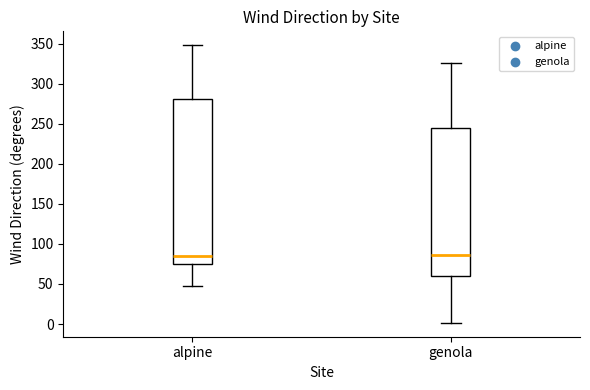

Reading left to right, read every box against the y-axis: the position of its median line, the range the box covers, and the ends of its whiskers. The values are not printed on the chart, so give them approximately, as read against the axis.

alpine: median 85, box 75 to 280, whiskers 50 to 350
genola: median 85, box 60 to 245, whiskers 0 to 325